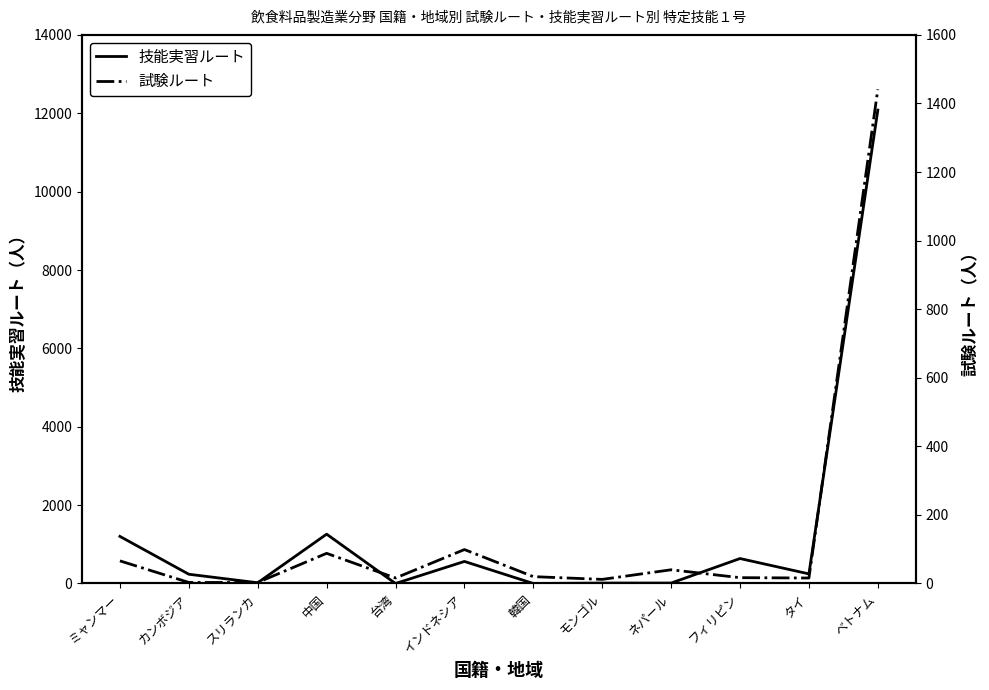

List the series in order of their overall mean, lowest first.

試験ルート, 技能実習ルート